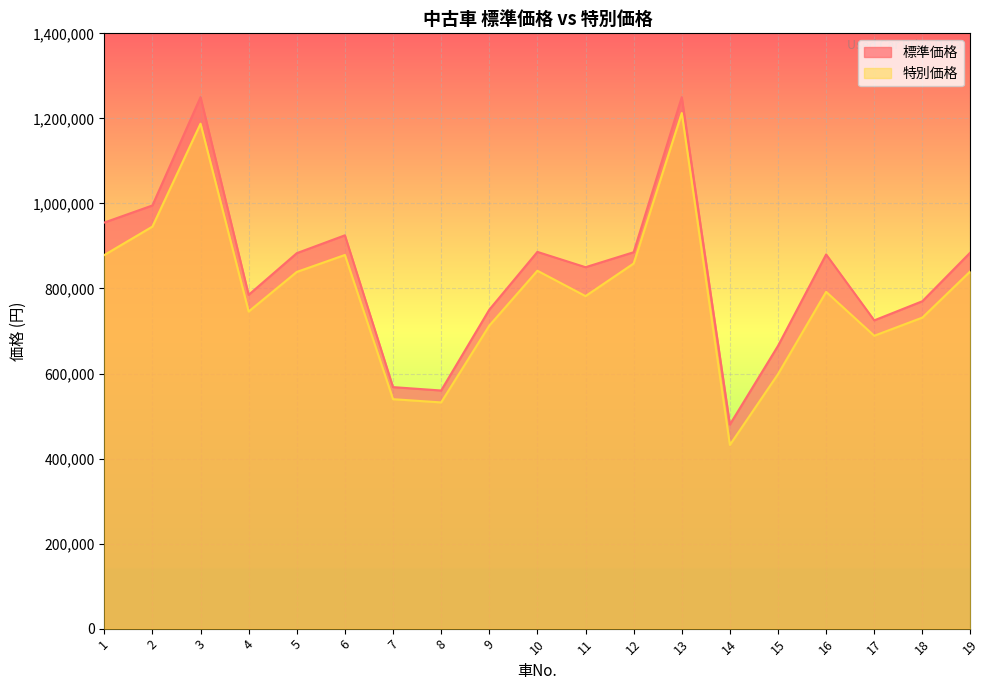

Which series changed the most between 1 and 5?

標準価格